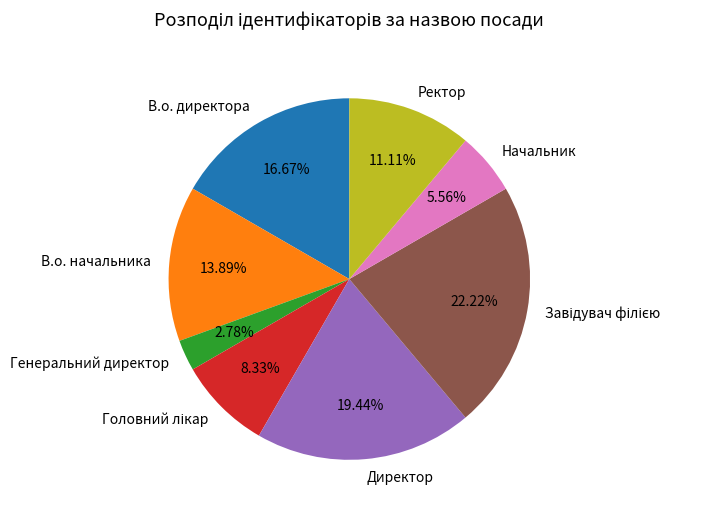

Between Ректор and В.о. директора, which is larger?

В.о. директора